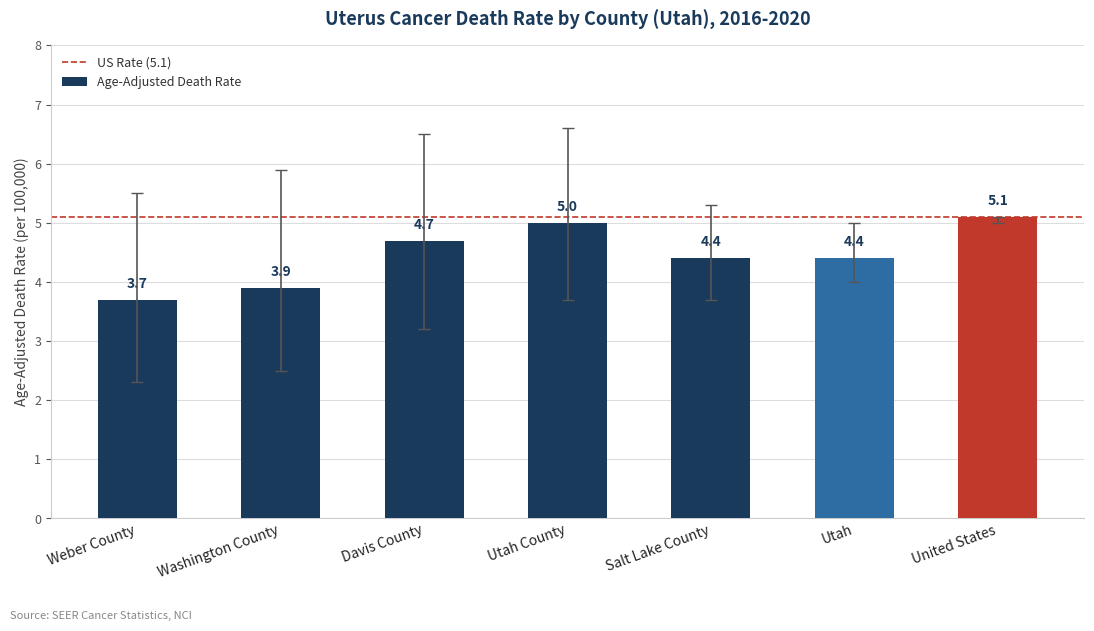

What is the ratio of the value at Washington County to the value at Salt Lake County?

0.9